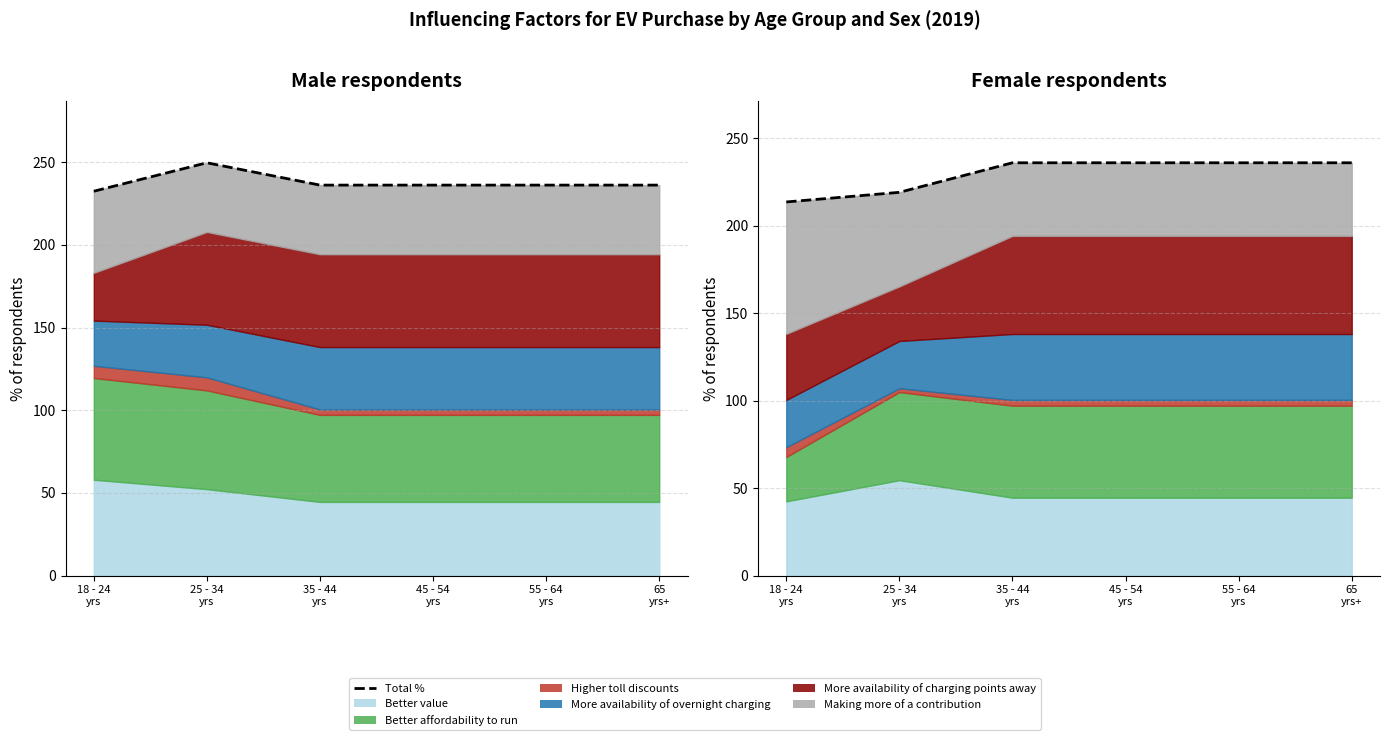

Which category has the lowest value across all series?

18 - 24
yrs